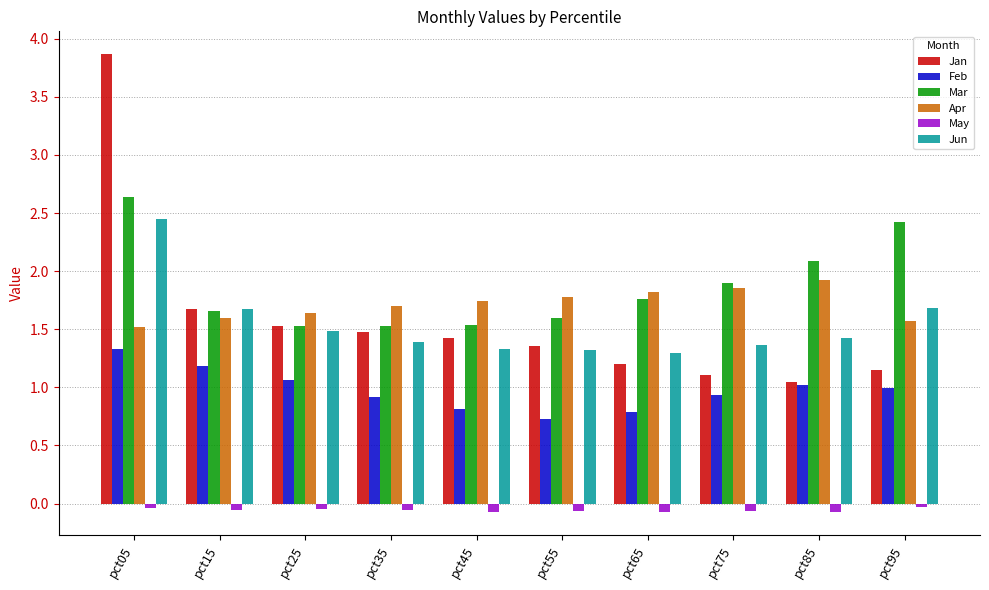

Is it true that Mar equals 2.4 at pct95?

True